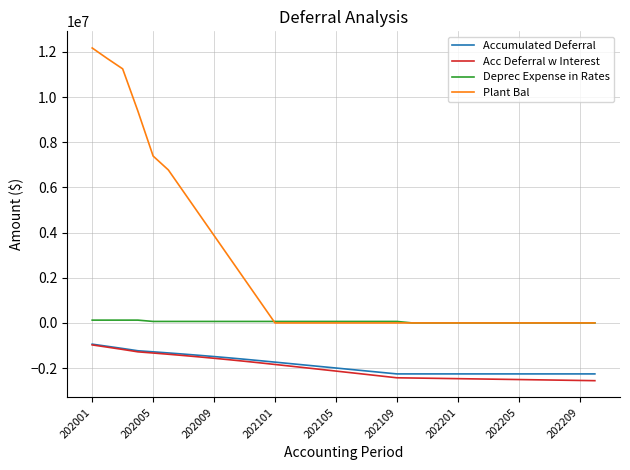

What is the greatest value displayed?

12170771.0